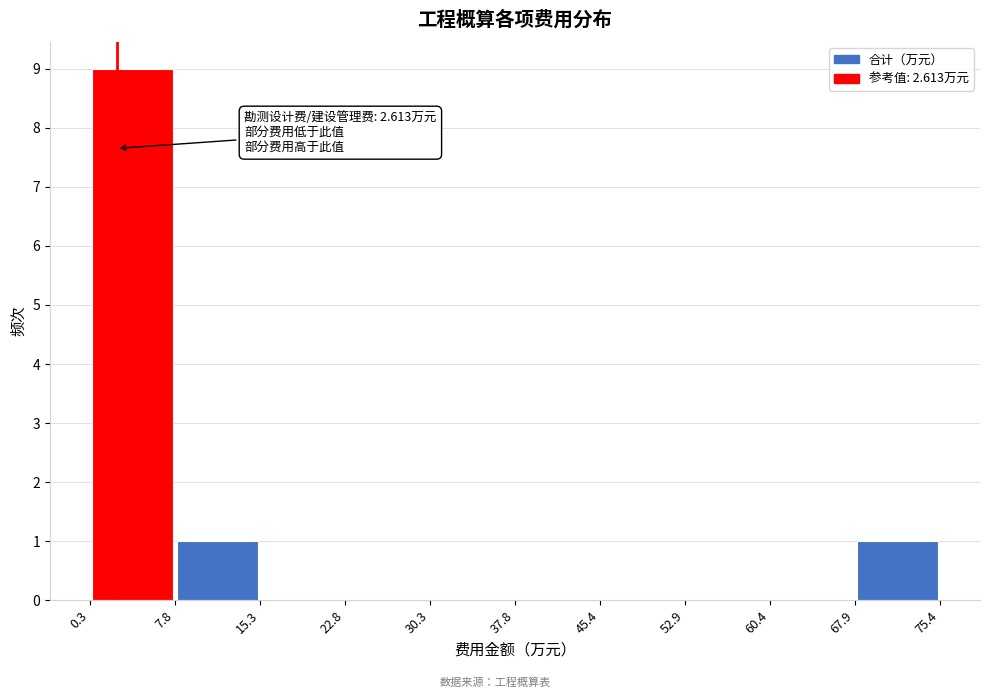

Which range on the x-axis has the tallest bar?

0.3 to 7.8